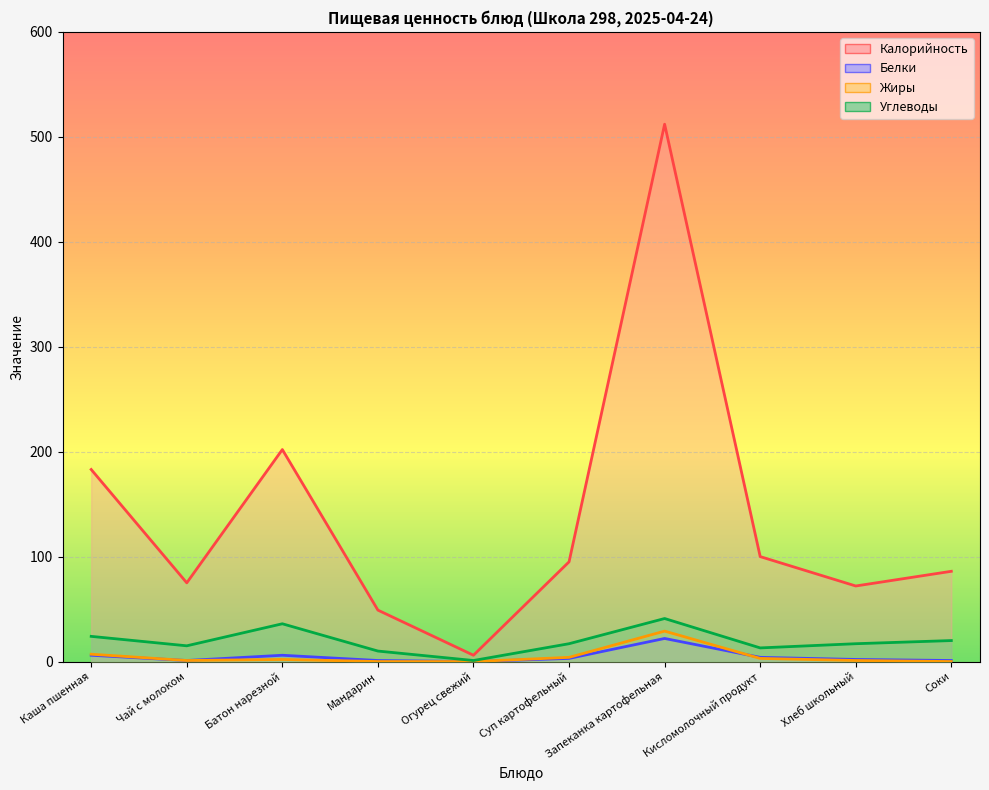

What is the difference between the Калорийность values at Батон нарезной and Соки?

116